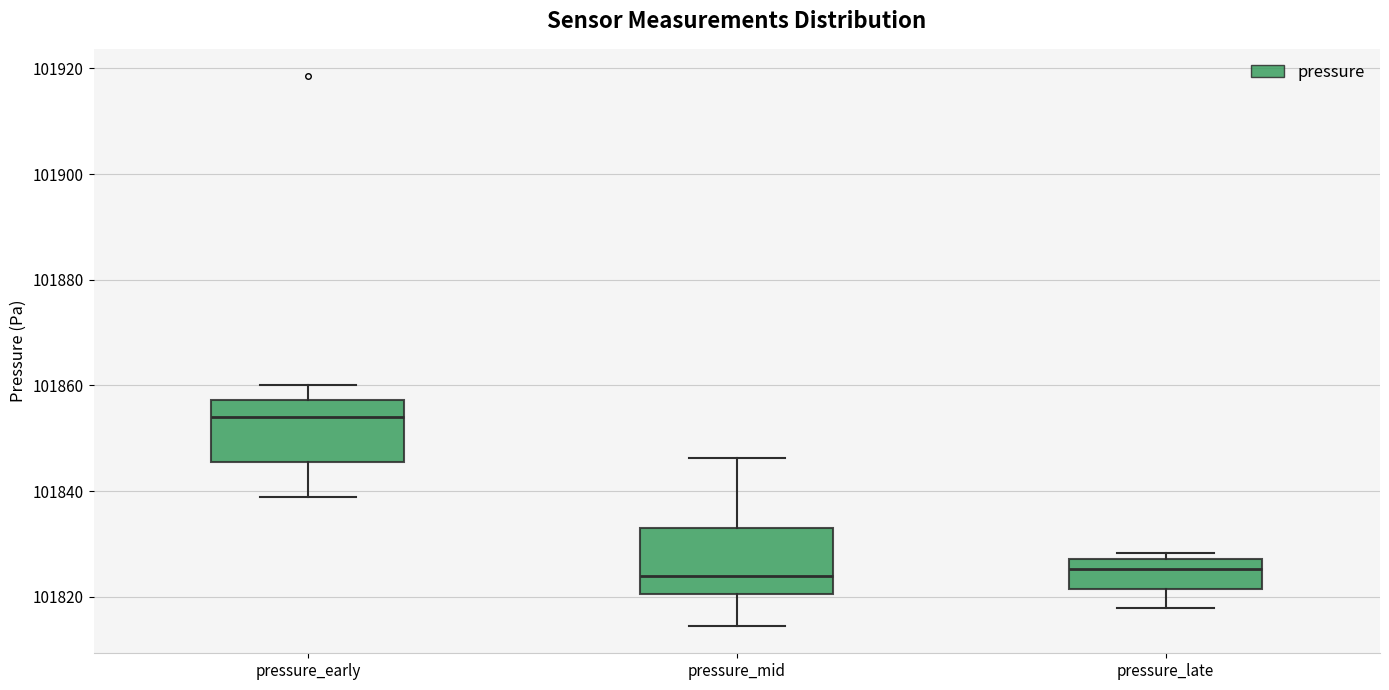

Reading left to right, read every box against the y-axis: the position of its median line, the range the box covers, and the ends of its whiskers. The values are not printed on the chart, so give them approximately, as read against the axis.

pressure_early: median 101854, box 101846 to 101858, whiskers 101838 to 101860
pressure_mid: median 101824, box 101820 to 101832, whiskers 101814 to 101846
pressure_late: median 101826, box 101822 to 101828, whiskers 101818 to 101828 (just above the box's upper edge)